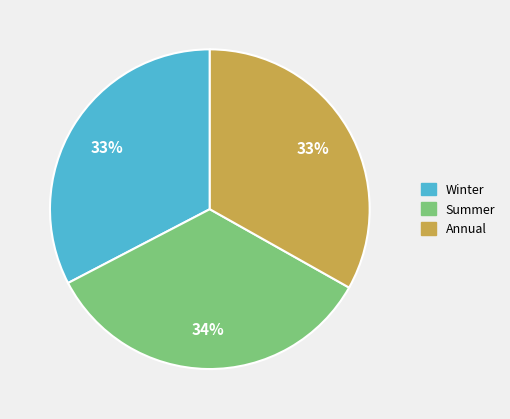

To the nearest percent, what is the combined percentage of Annual and Summer?

67%